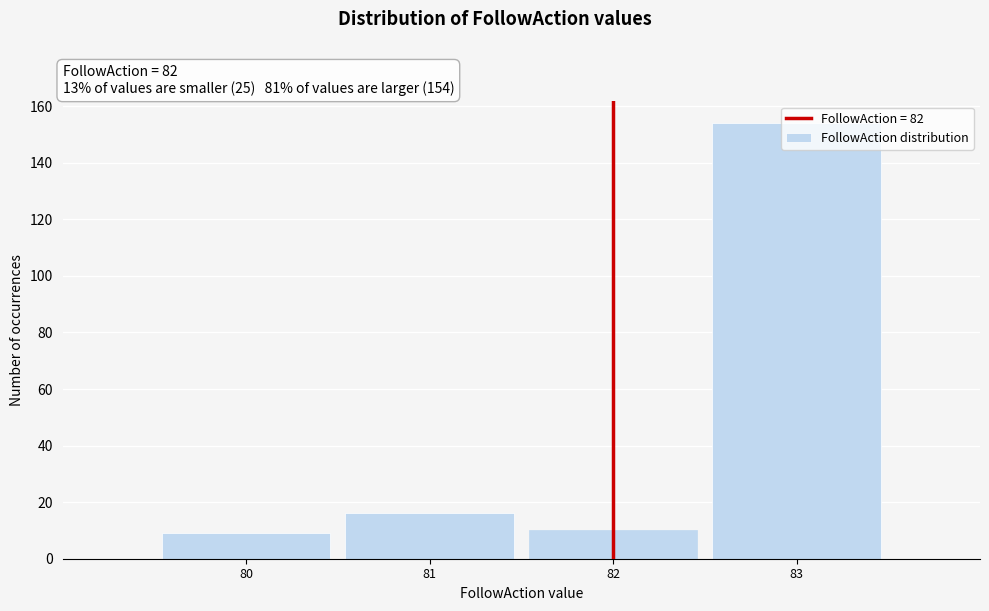

Over which range of the x-axis is the bar tallest?

82.5 to 83.5